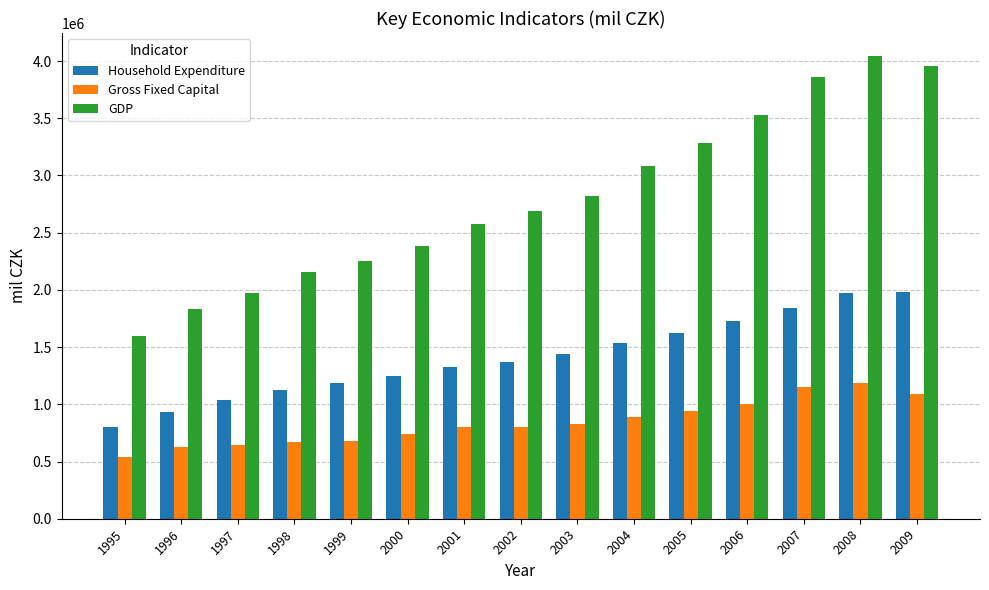

What is the difference between the highest and lowest values at 2000?

1641931